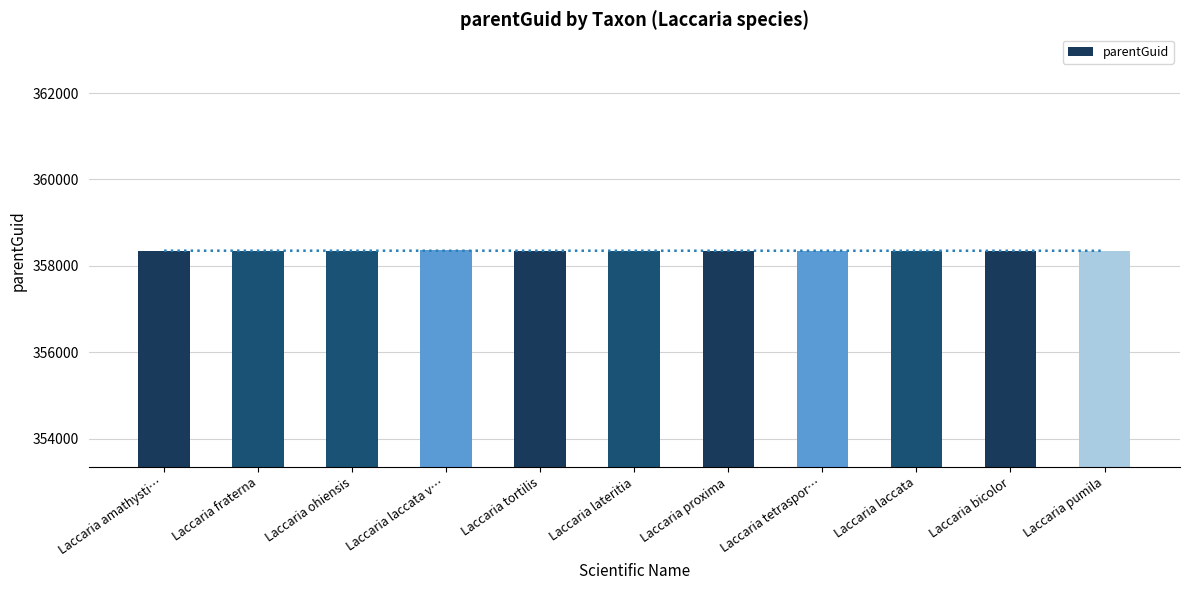

Are the bars horizontal?

No